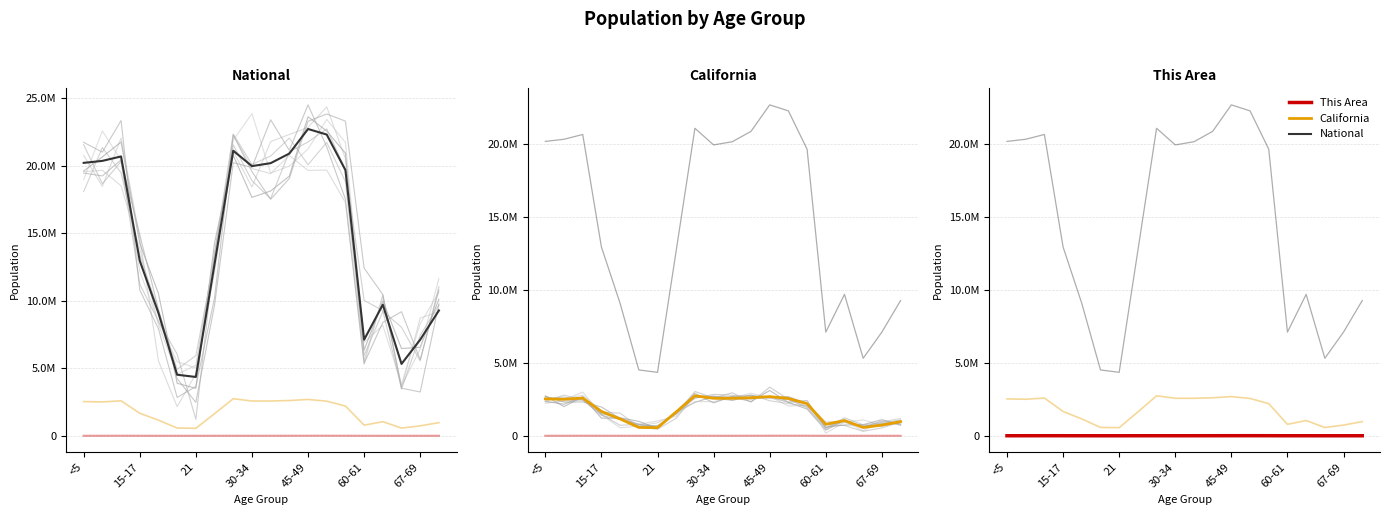

Is it true that California equals 364935 at 7?

False